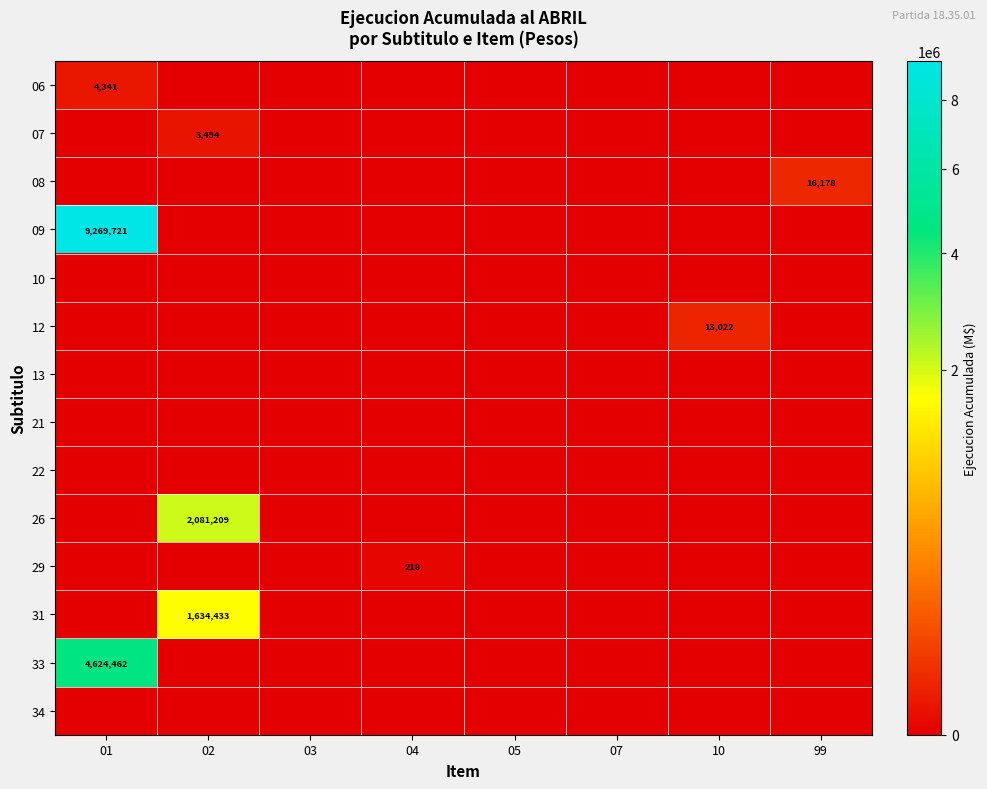

Which label corresponds to the smallest value in the chart?

02